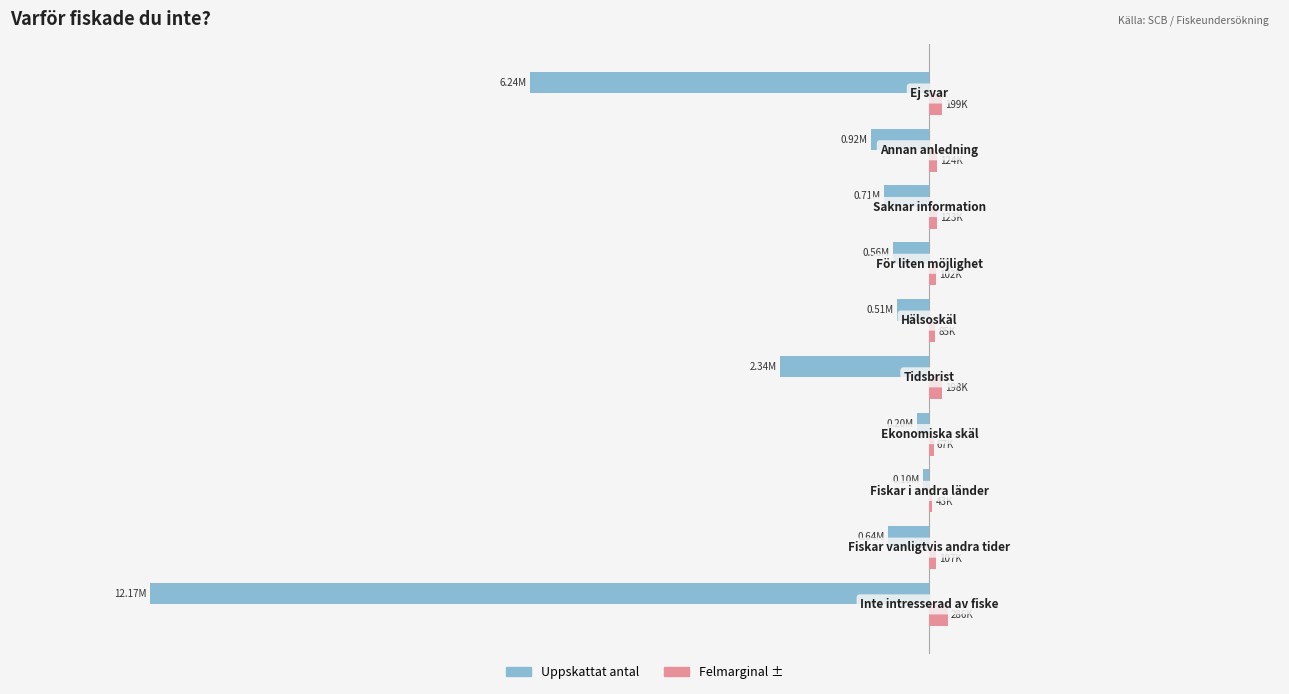

Reading left to right, transcribe all the data shown in this chart.

Uppskattat antal: −1.50=-12174000	−1.25=-642000	−1.00=-97000	−0.75=-196000	−0.50=-2340000	−0.25=-512000	0.00=-565000	0.25=-715000	0.50=-915000	0.75=-6237000
Felmarginal ±: −1.50=286000	−1.25=107000	−1.00=43000	−0.75=67000	−0.50=198000	−0.25=85000	0.00=102000	0.25=123000	0.50=124000	0.75=199000